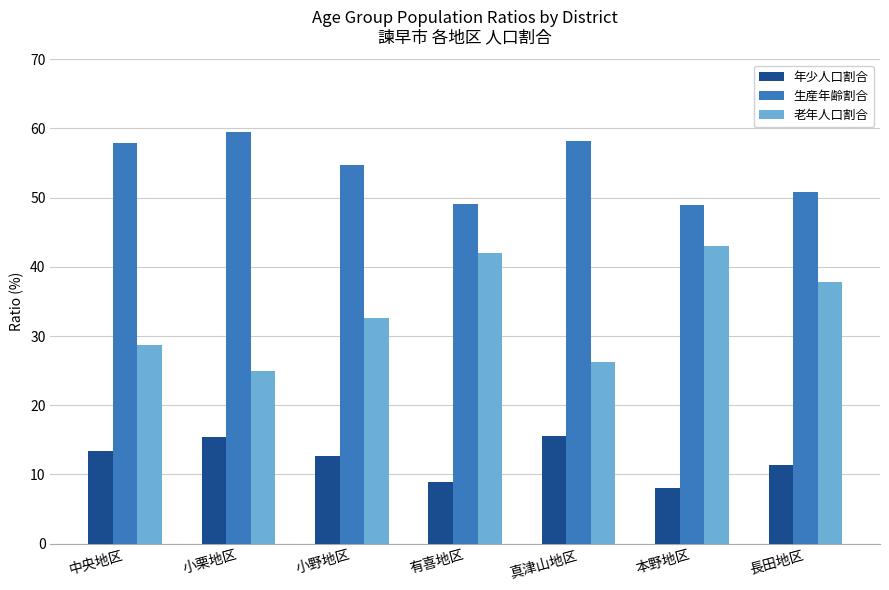

What is the difference between the highest and lowest values at 小栗地区?

44.1